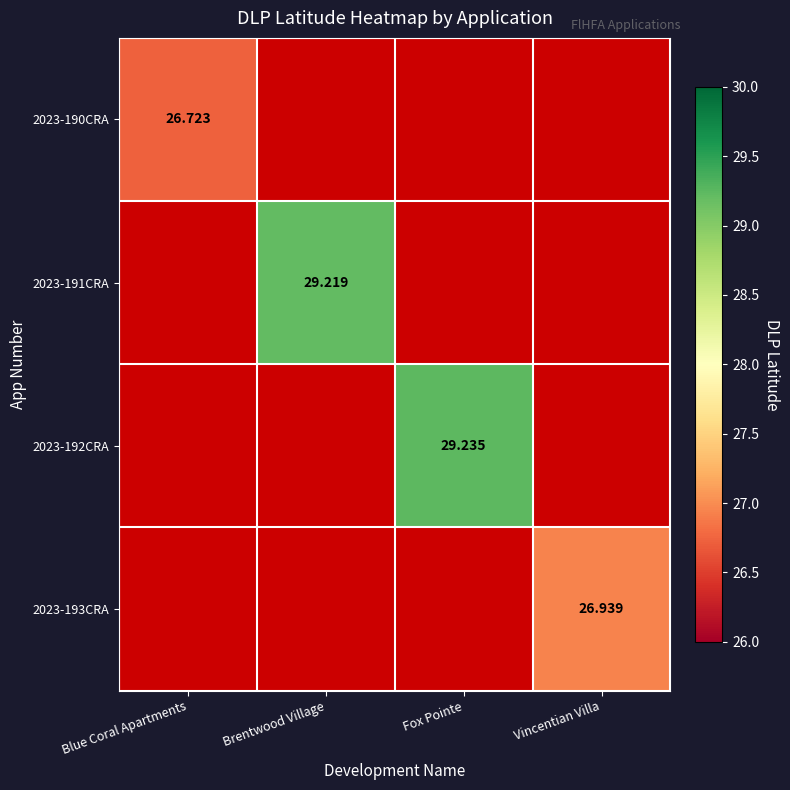

Which category has the lowest value across all series?

Blue Coral Apartments